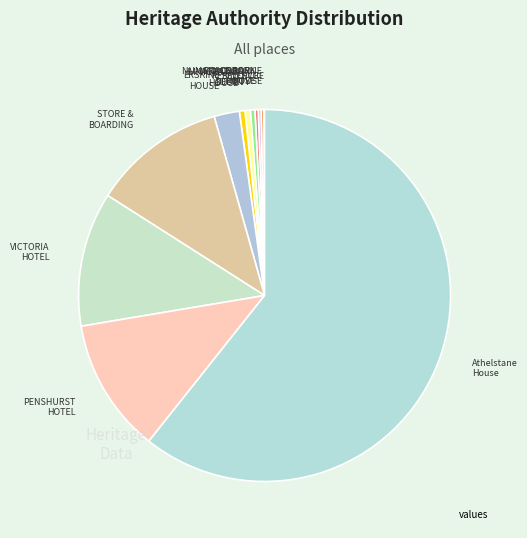

Which category has the biggest portion of the pie?

Athelstane House